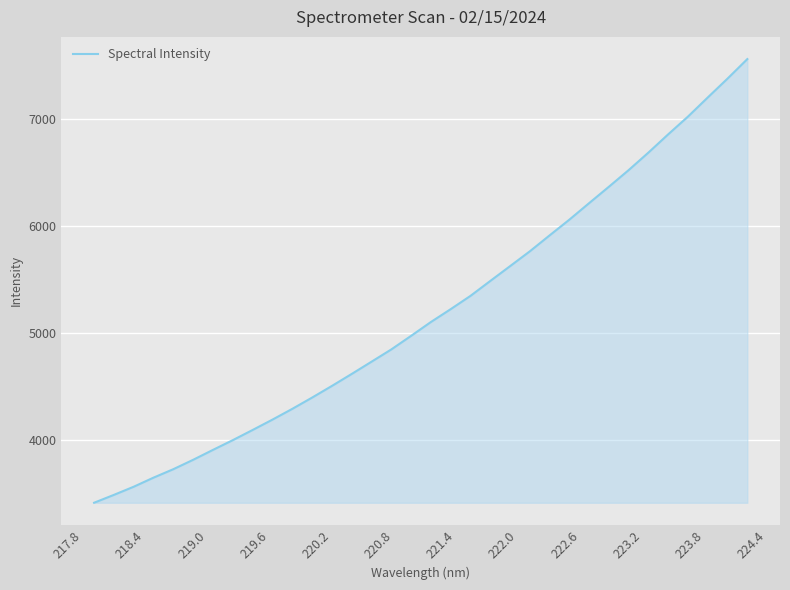

Reading left to right, list all the values displayed in this chart.

3418.1	3491.5	3567.6	3652.4	3731.3	3818.9	3911.4	4002.1	4097.0	4193.5	4293.8	4398.9	4507.7	4619.5	4733.6	4848.2	4974.9	5104.0	5224.0	5347.9	5487.0	5625.2	5763.7	5912.4	6059.3	6213.6	6366.7	6522.1	6685.7	6856.0	7021.5	7199.7	7375.7	7557.7